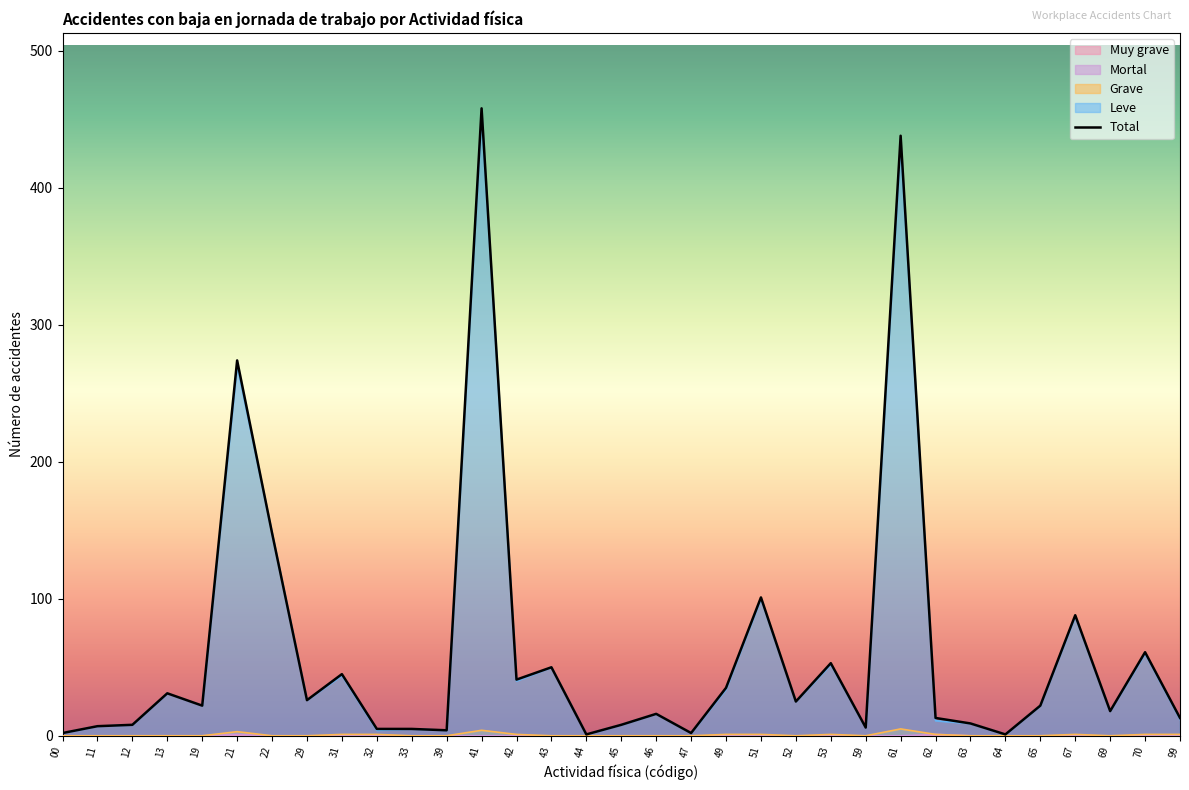

True or false: Mortal and Grave cross at least once.

False